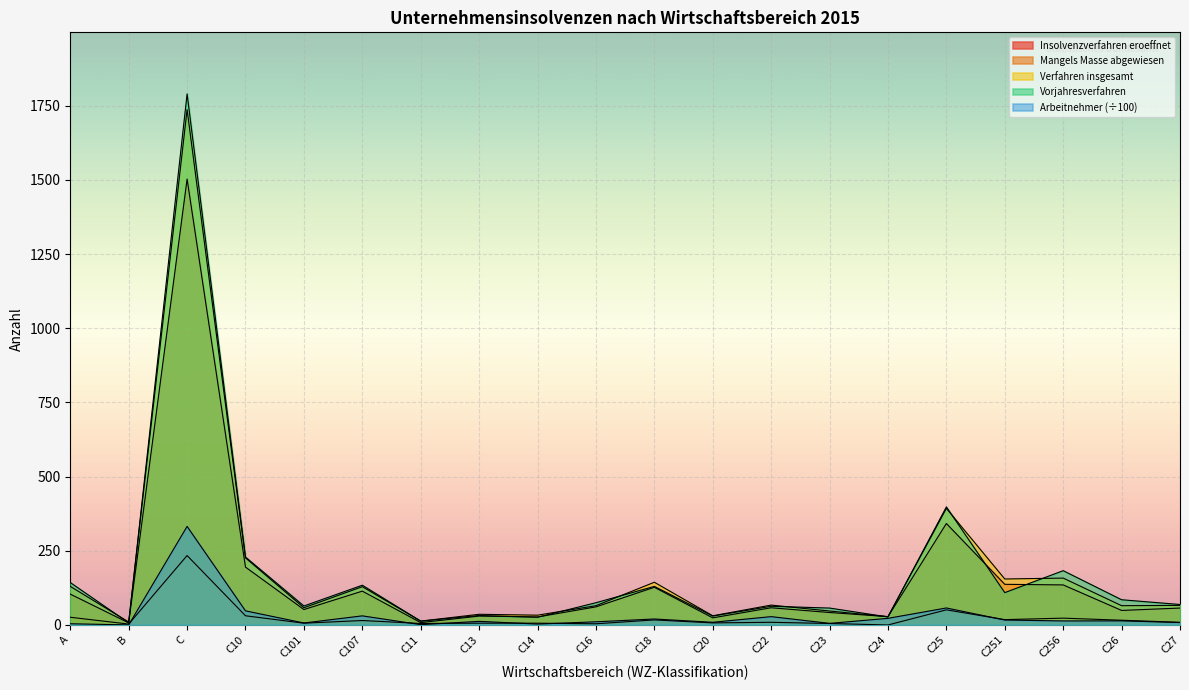

Which series has the largest range (max minus min)?

Vorjahresverfahren